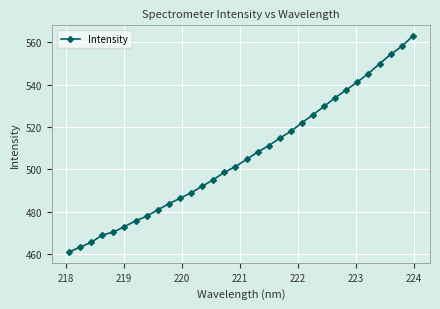

What is the smallest value displayed?

461.0